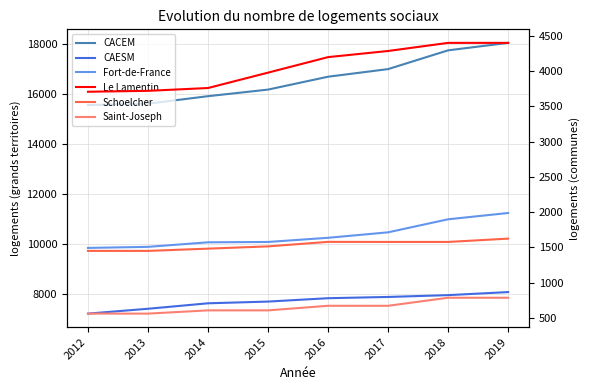

How many lines are shown in the chart?

6